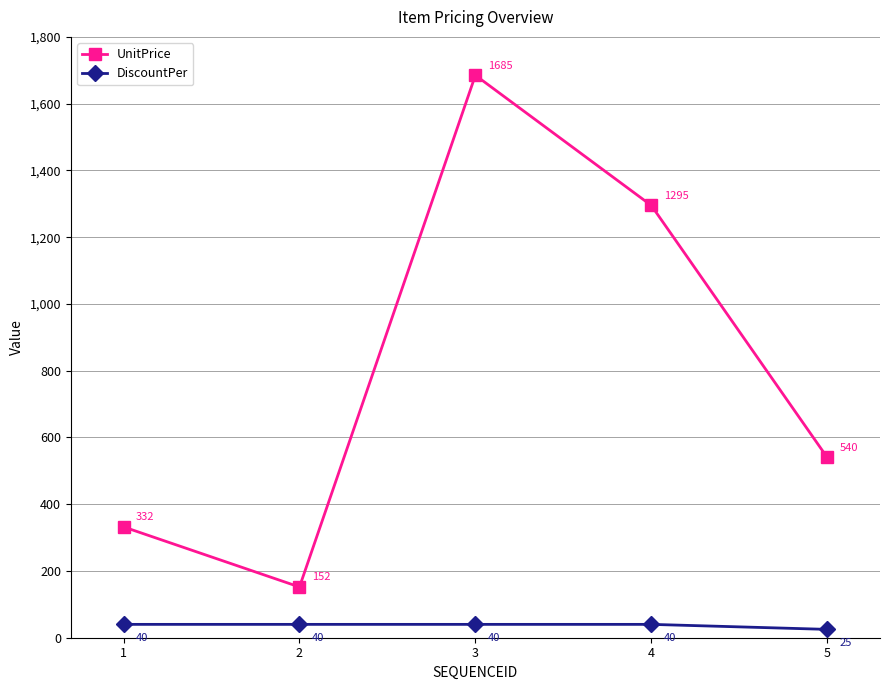

What is the sum of the DiscountPer values at 1 and 5?

65